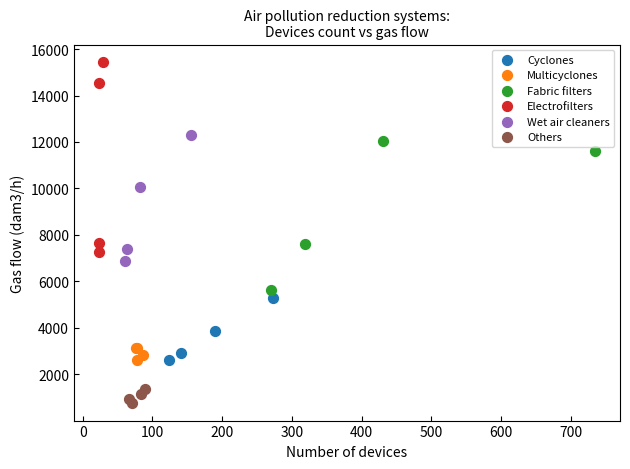

Which series contains the lowest Y value?

Others